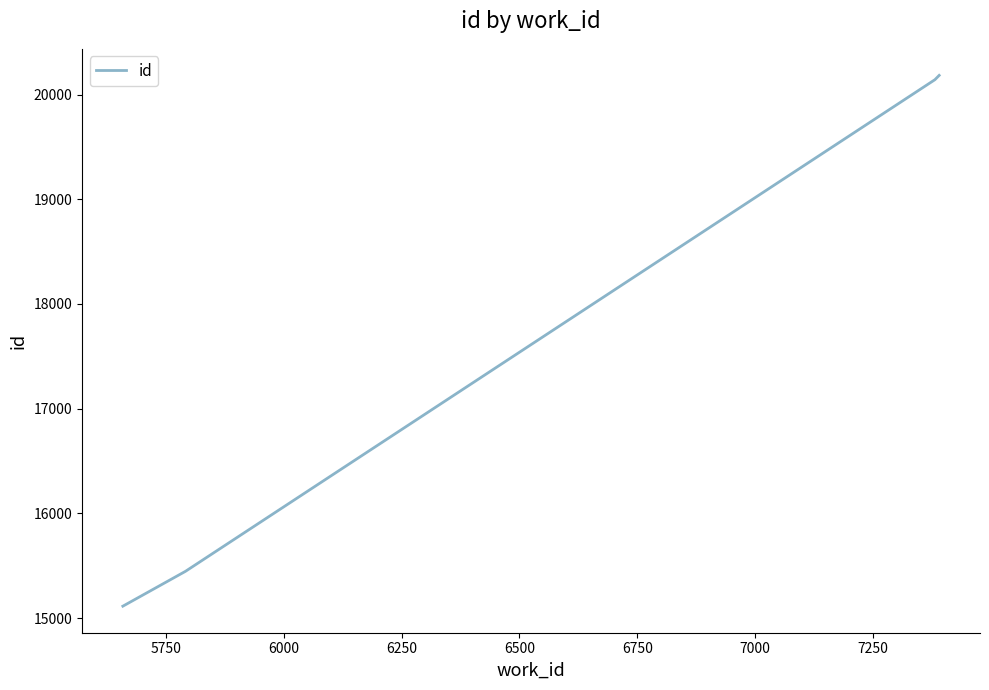

Count the number of data series in this chart.

1